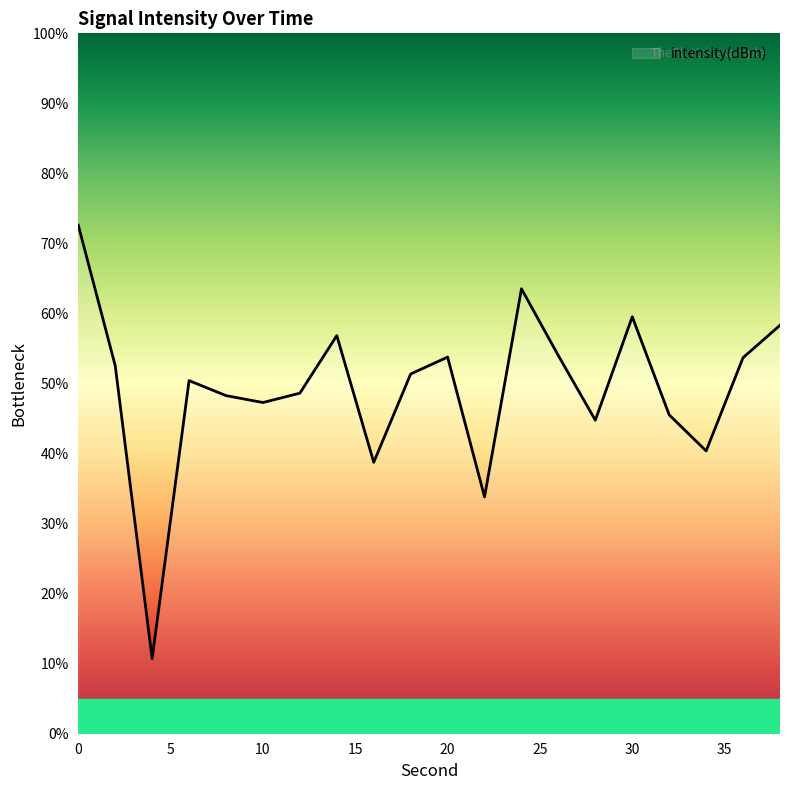

What is the minimum value shown in the chart?

10.7